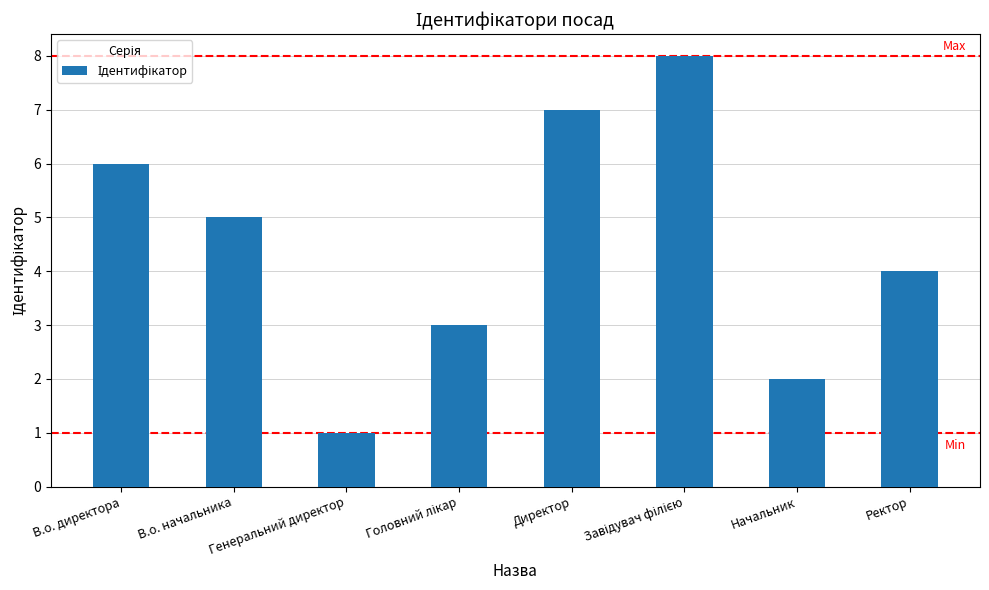

What position from the left is Генеральний директор?

3